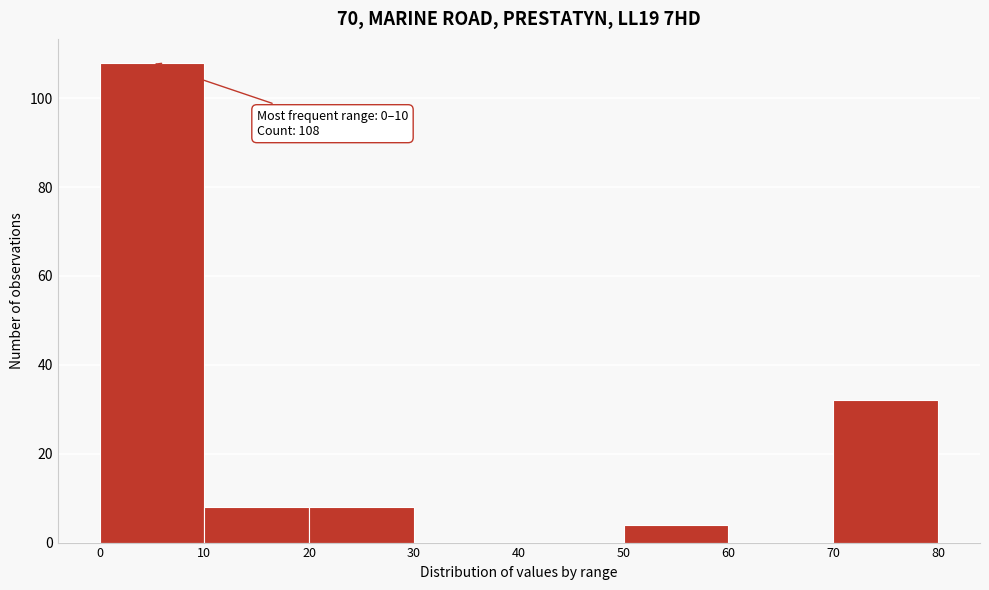

Which range on the x-axis has the tallest bar?

0 to 10